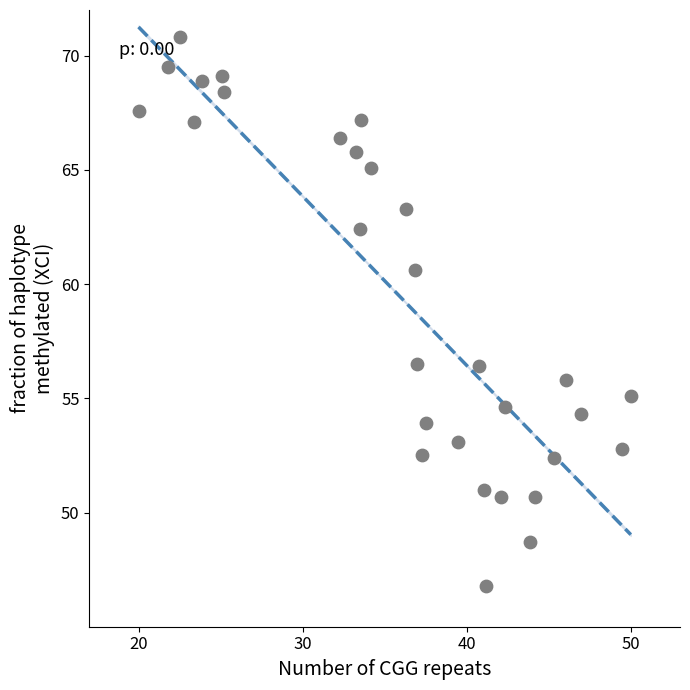

What is the range of X values (max minus min)?

30.0